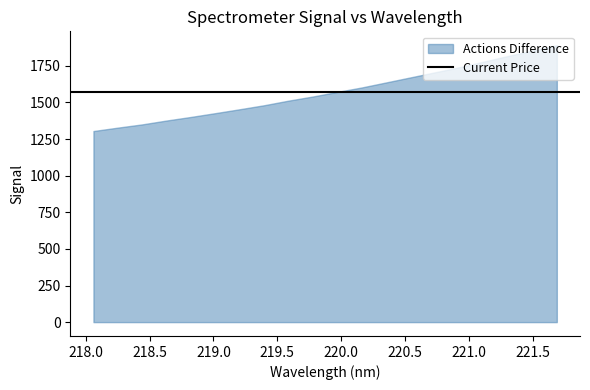

Where does the data first go above 1572?

219.9712